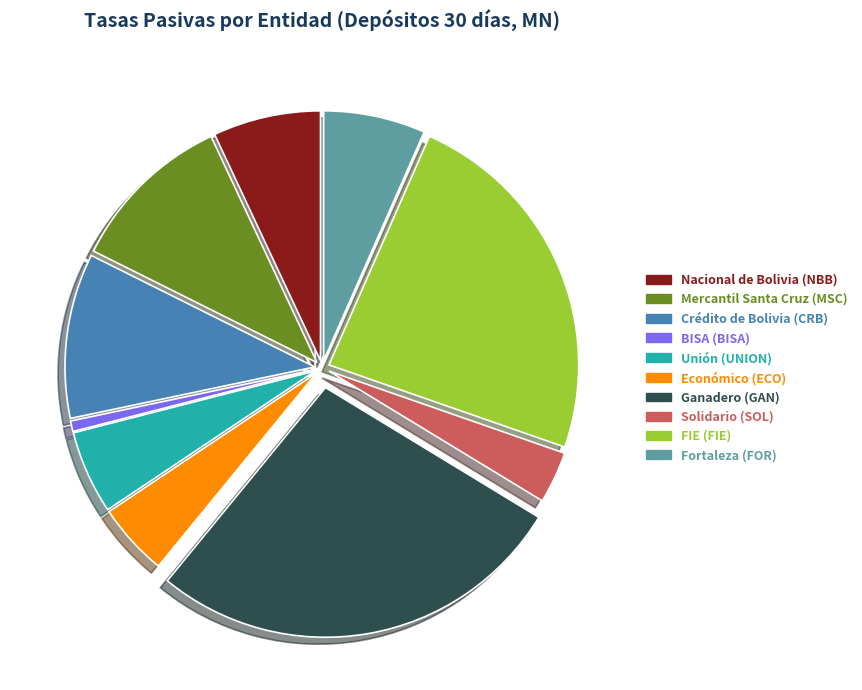

Does any single category account for the majority?

No